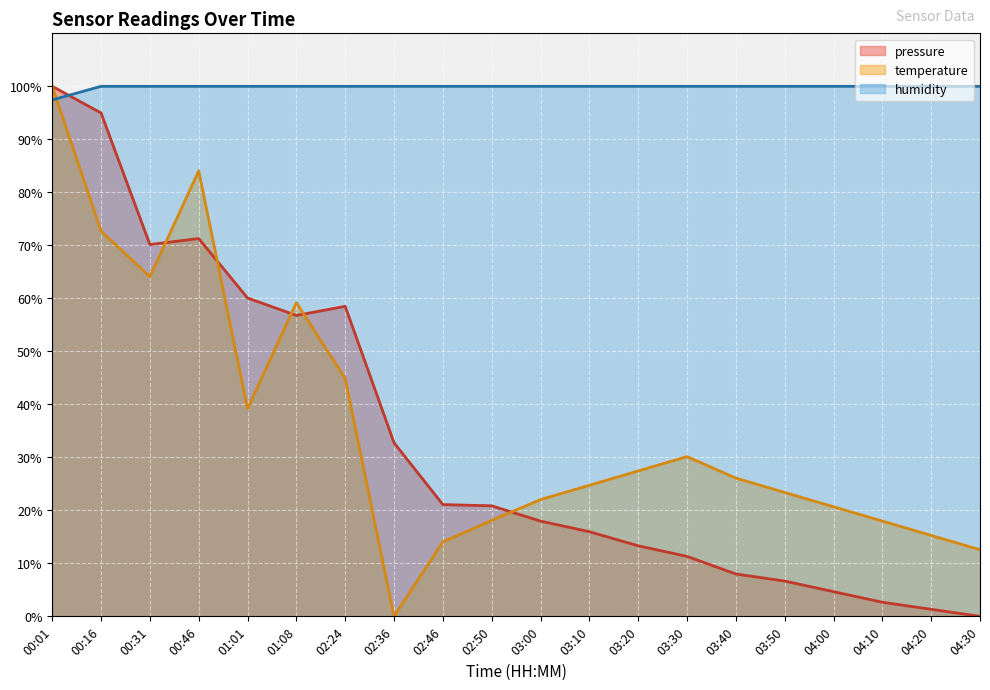

In pressure, how many points are higher than both neighbors (excluding endpoints)?

2